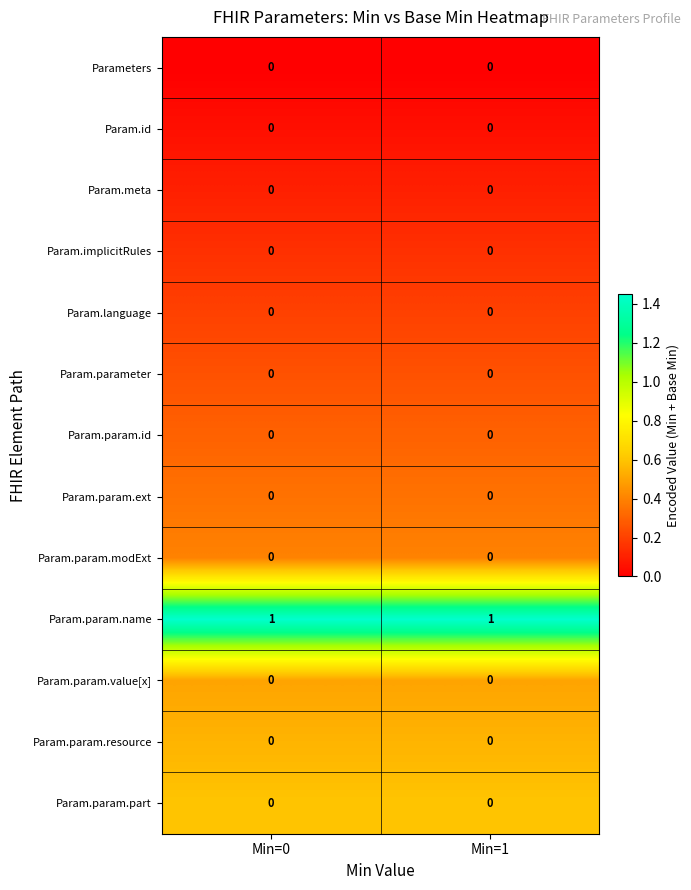

Which series has the largest total across all categories?

Param.param.name